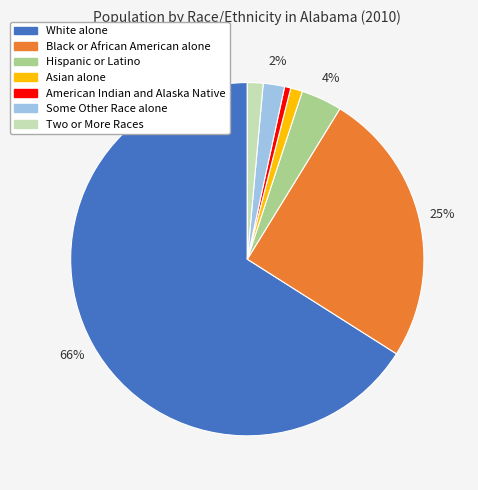

To the nearest percent, what is the average slice percentage?

14%